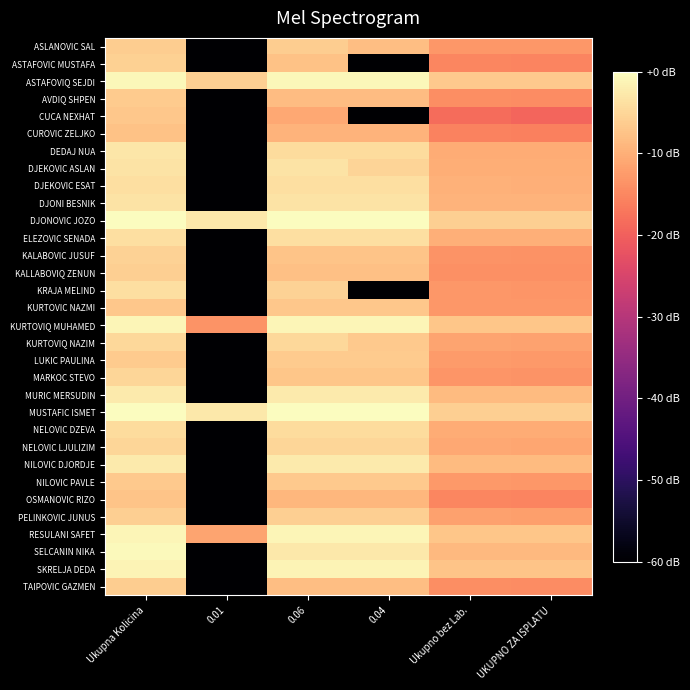

Which series changed the most between 0.04 and UKUPNO ZA ISPLATU?

KRAJA MELIND